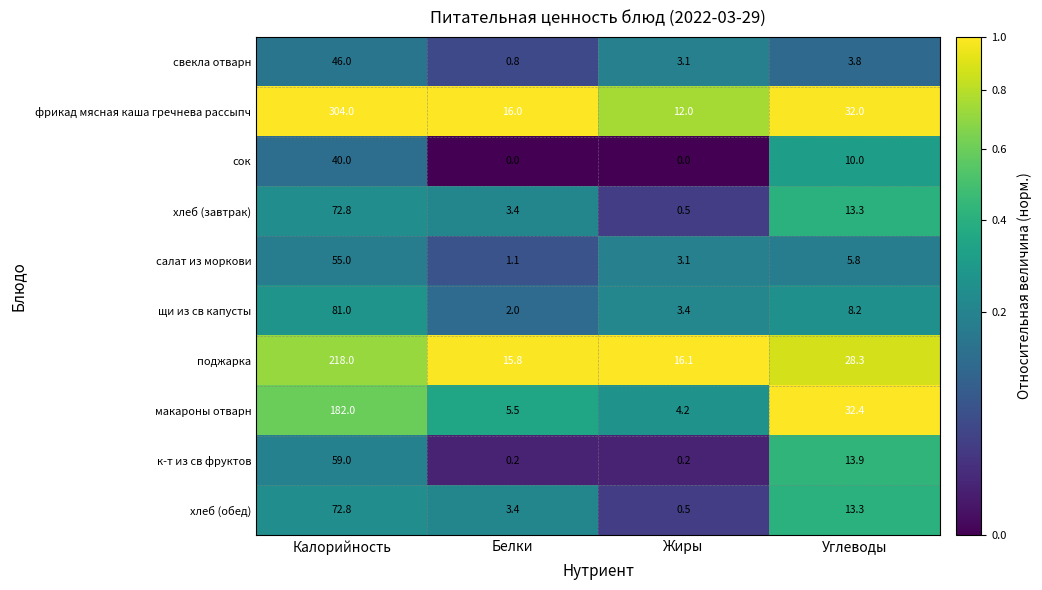

How many values in the макароны отварн series are below 32?

2